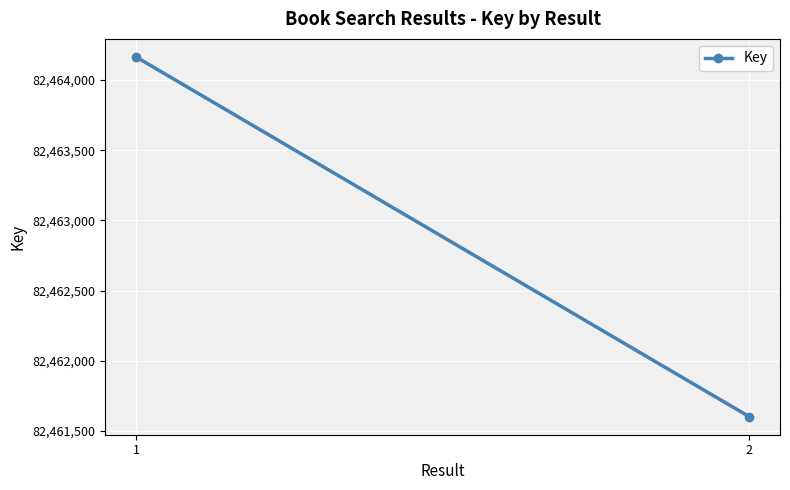

What is the sum of the values at 1 and 2?

164925767